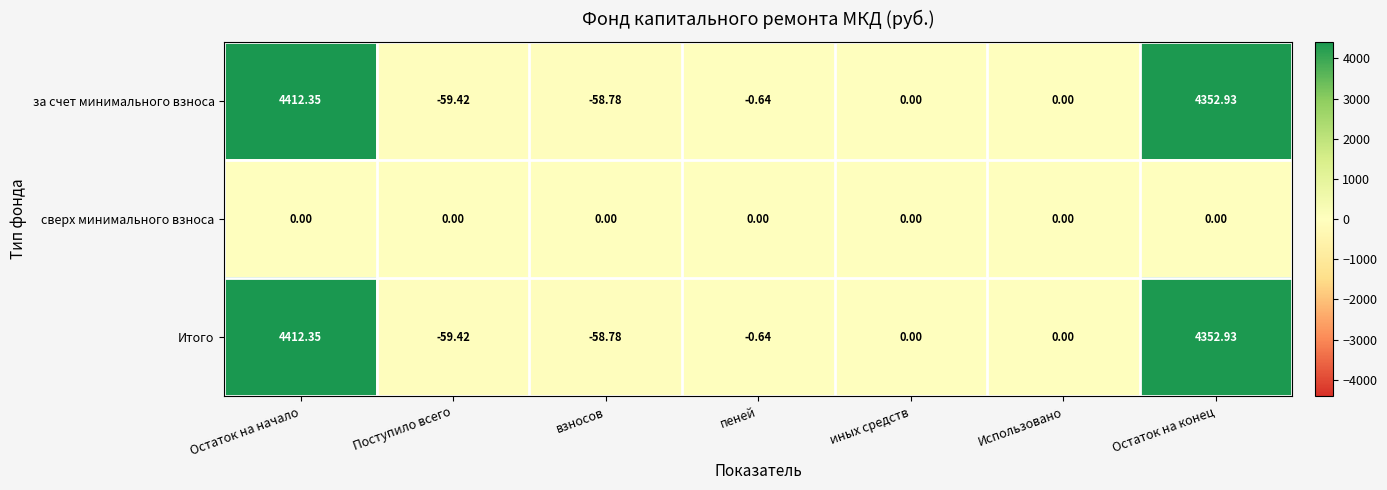

At which category is the sum across all series the highest?

Остаток на начало